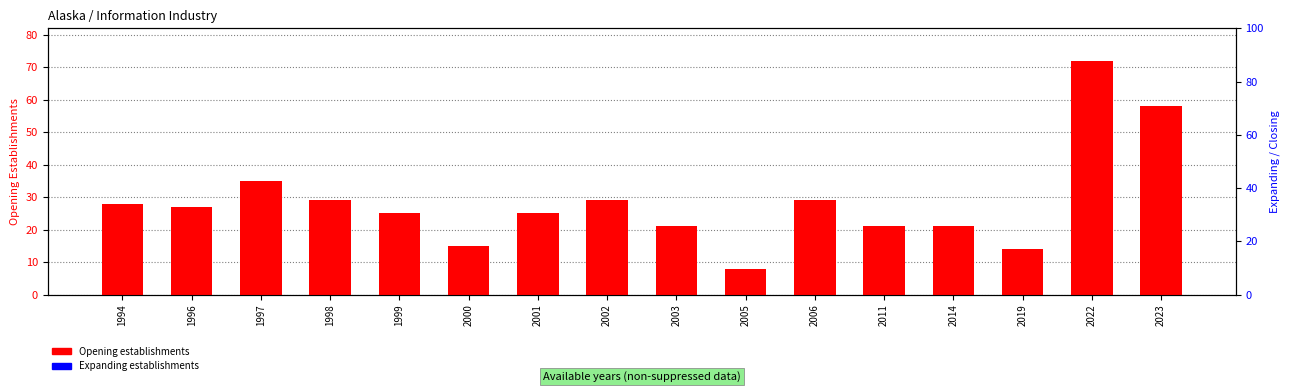

Between 1999 and 2011, which is larger?

1999